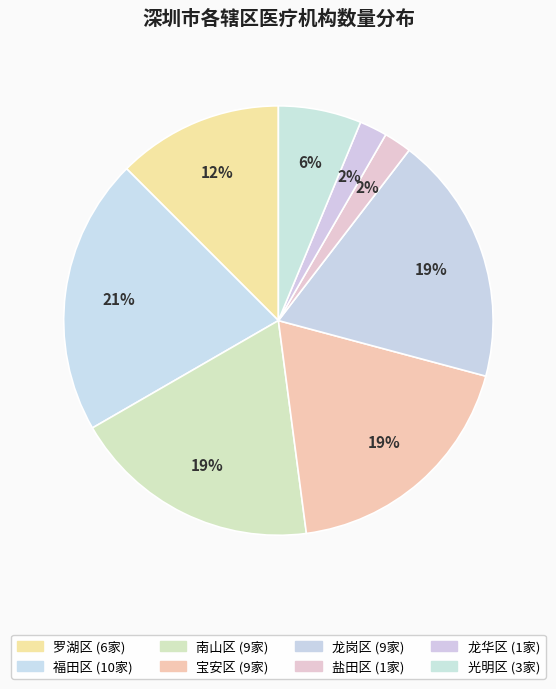

What is the smallest slice in the pie chart?

盐田区